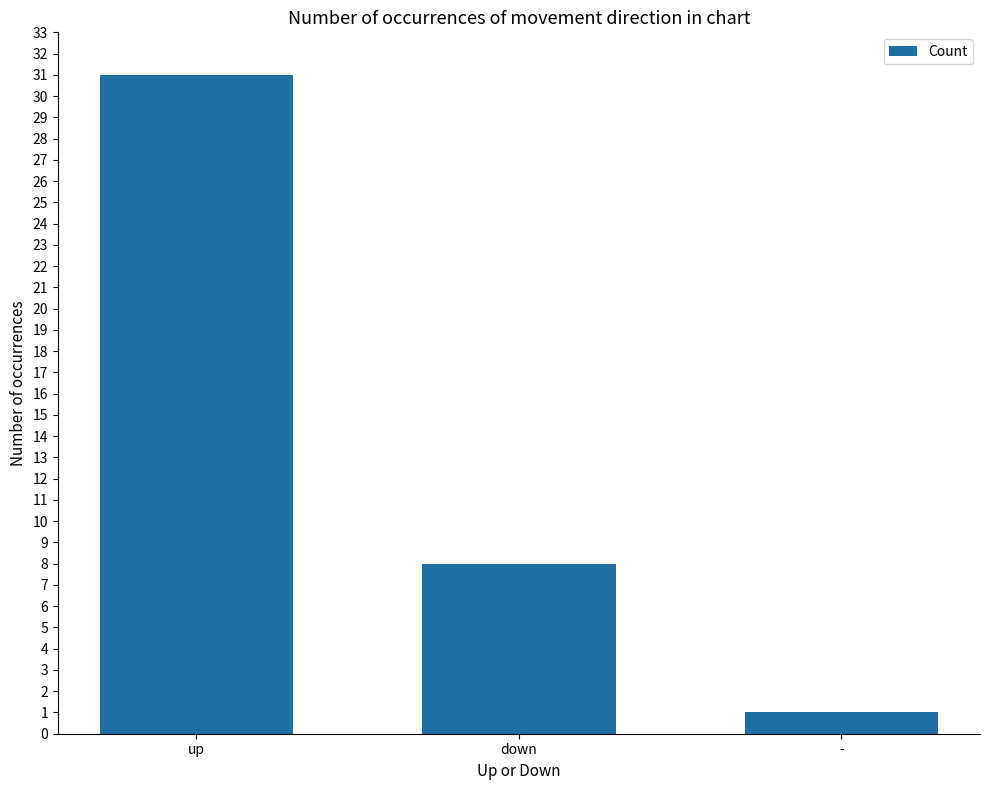

Read the value at up.

31